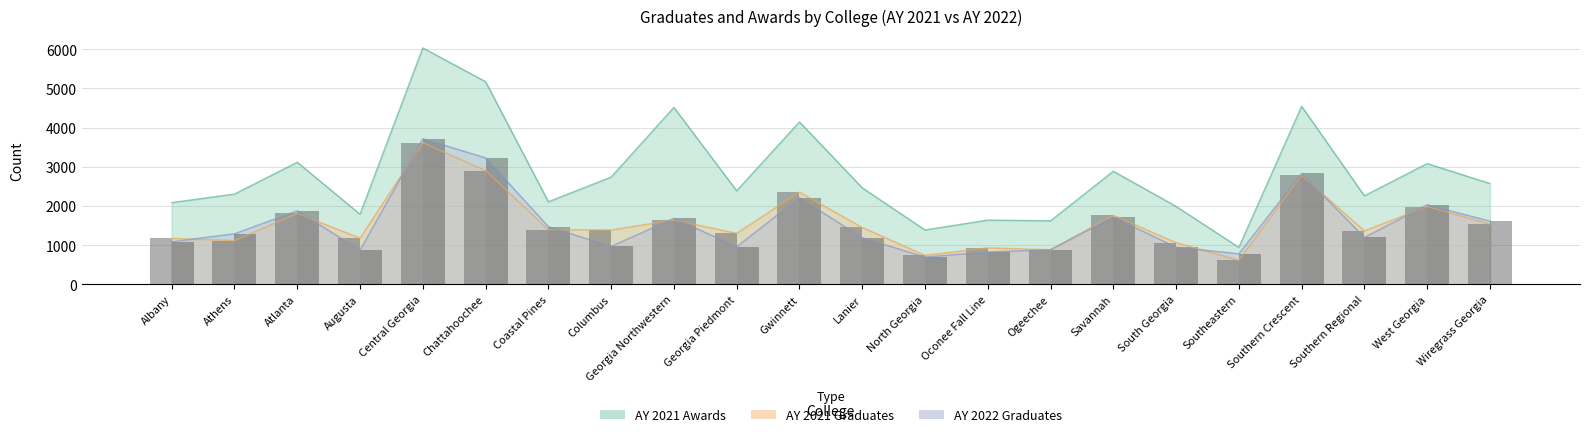

Does the chart contain stacked bars?

No